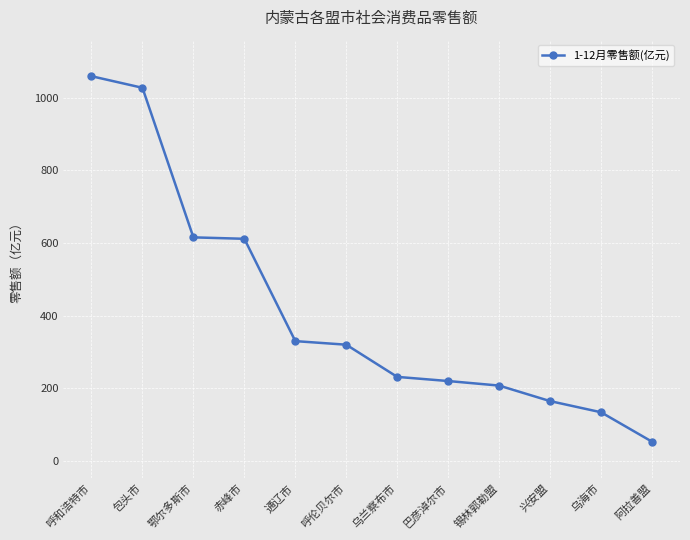

What is the ratio of the value at 锡林郭勒盟 to the value at 巴彦淖尔市?

0.9